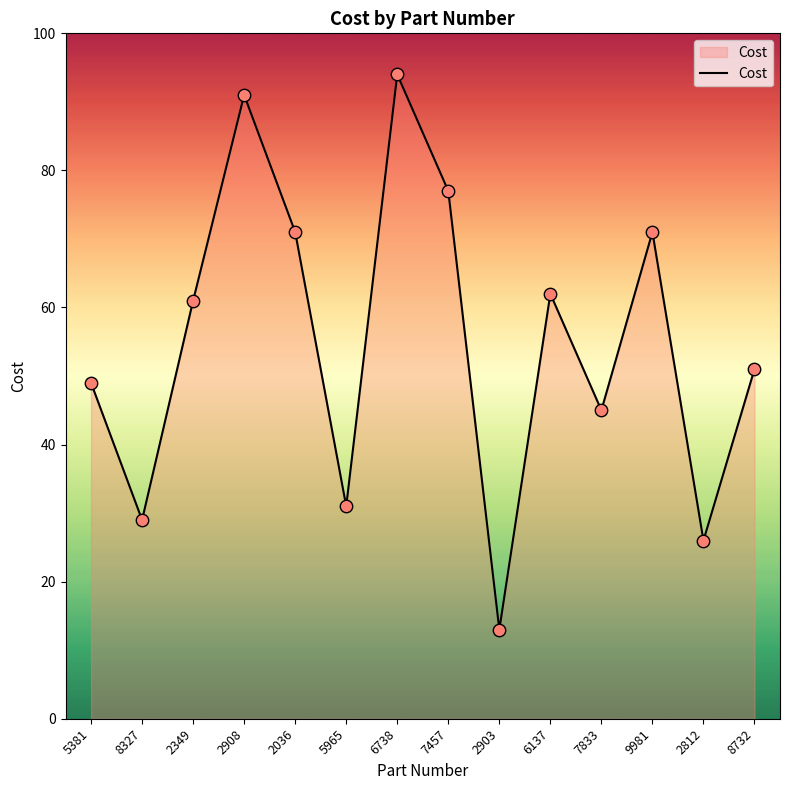

Between 9981 and 8327, which is larger?

9981